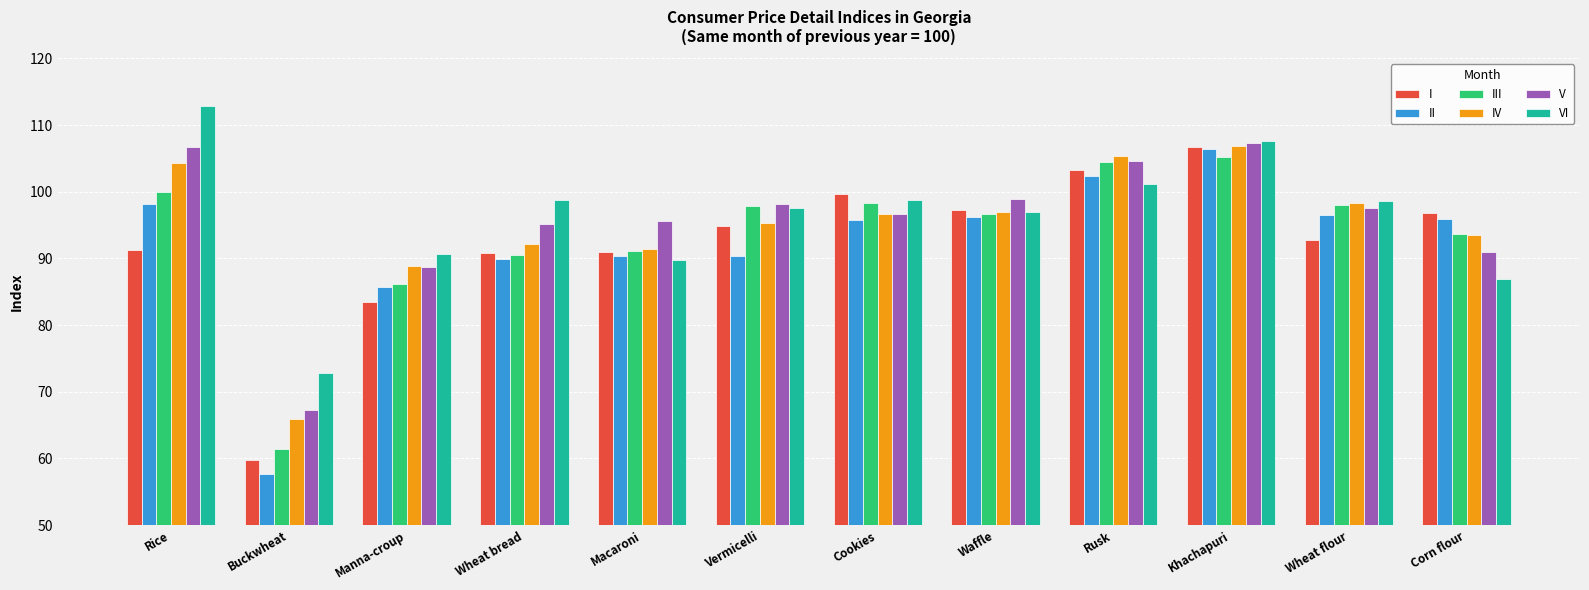

What value does the VI series have at Rusk?

101.1